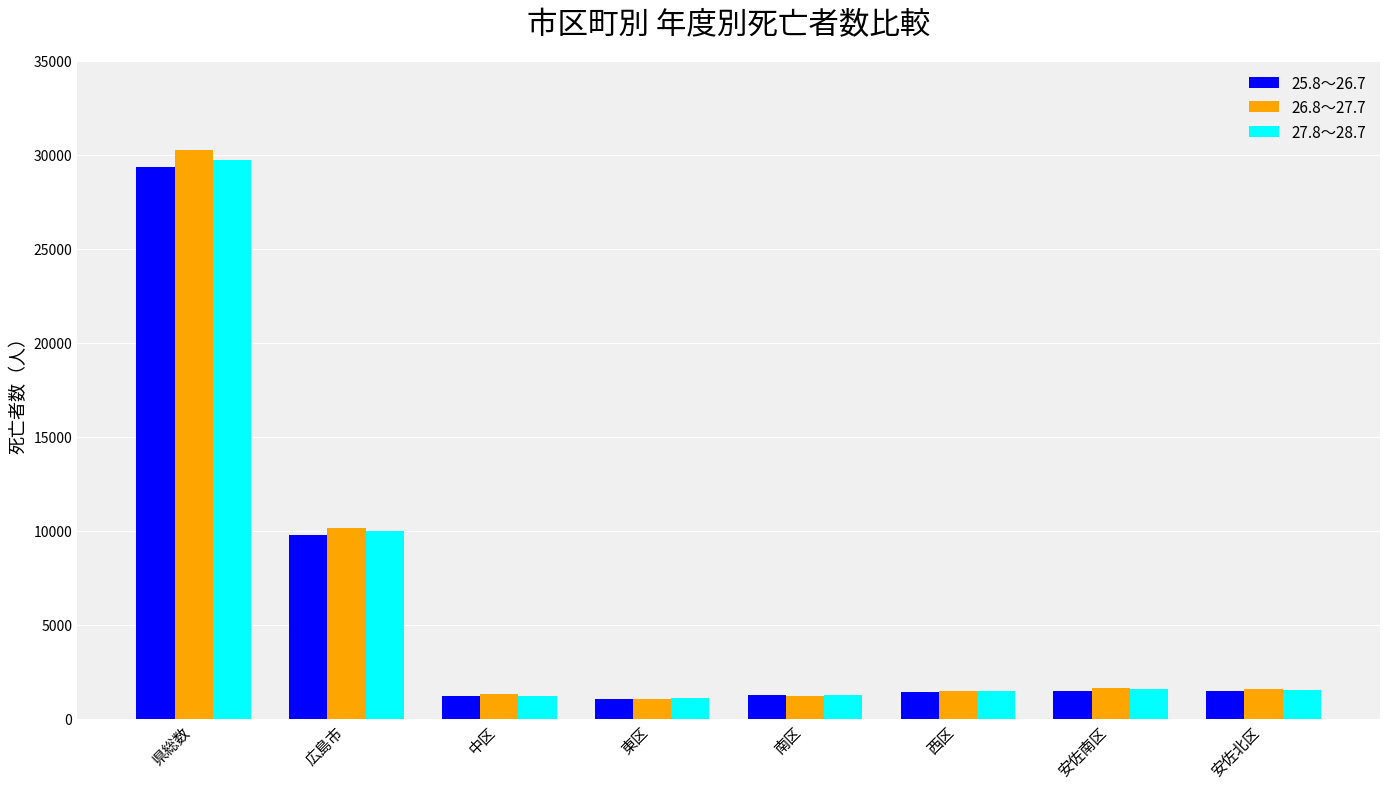

The value of 26.8～27.7 at 安佐北区 is 1577. True or false?

True